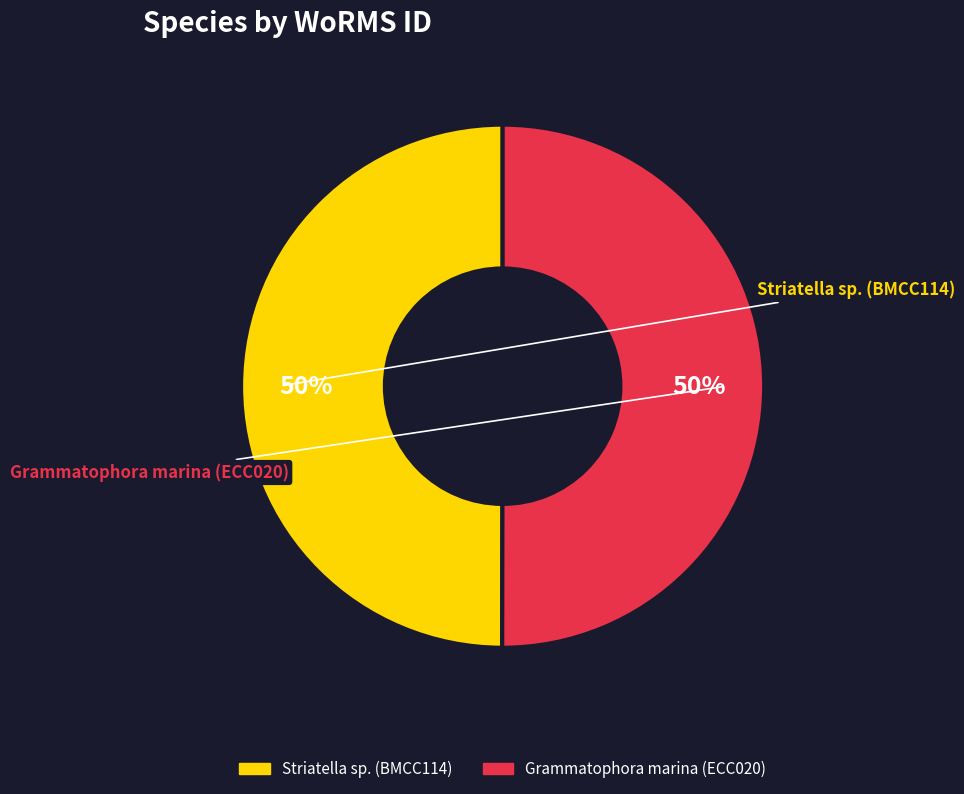

The Grammatophora marina (ECC020) slice represents 43% of the pie. True or false?

False